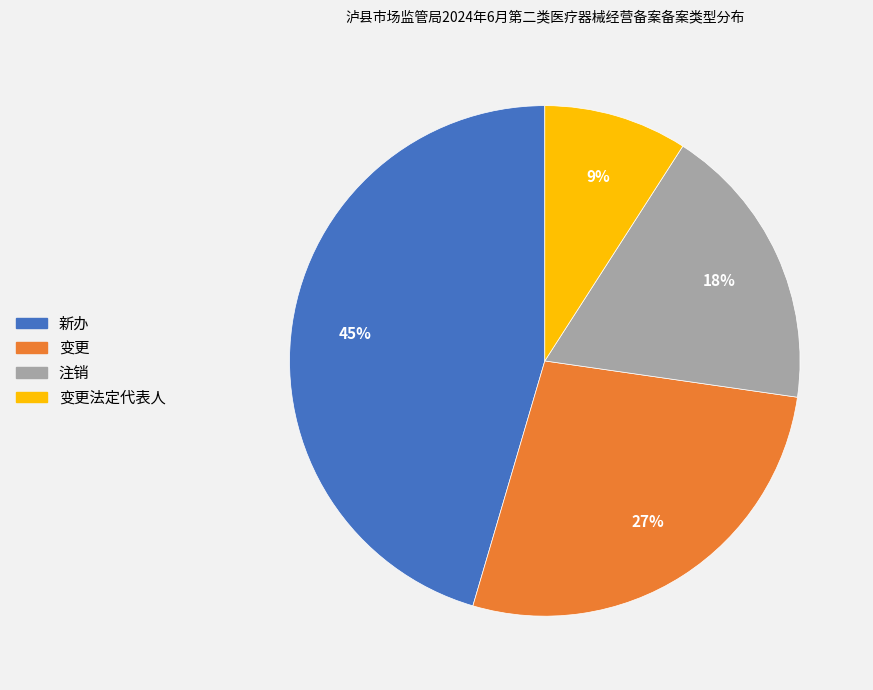

Does any single category account for the majority?

No